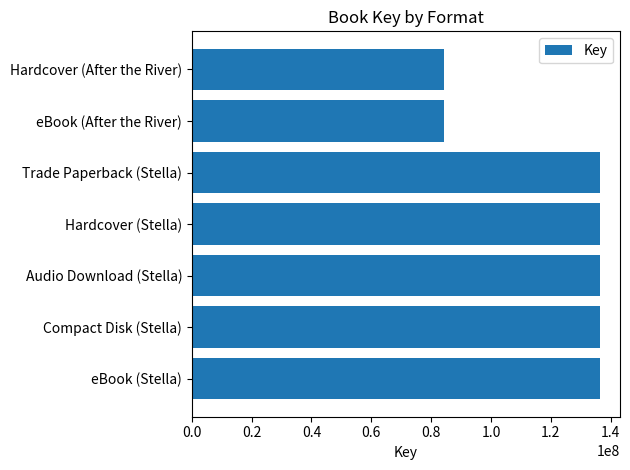

What is the change in value from Hardcover (Stella) to eBook (After the River)?

-52065471